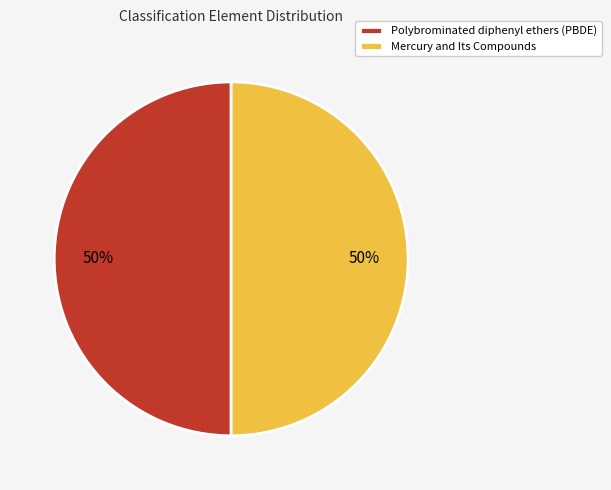

Do Mercury and Its Compounds and Polybrominated diphenyl ethers (PBDE) together represent more than half of the pie?

Yes